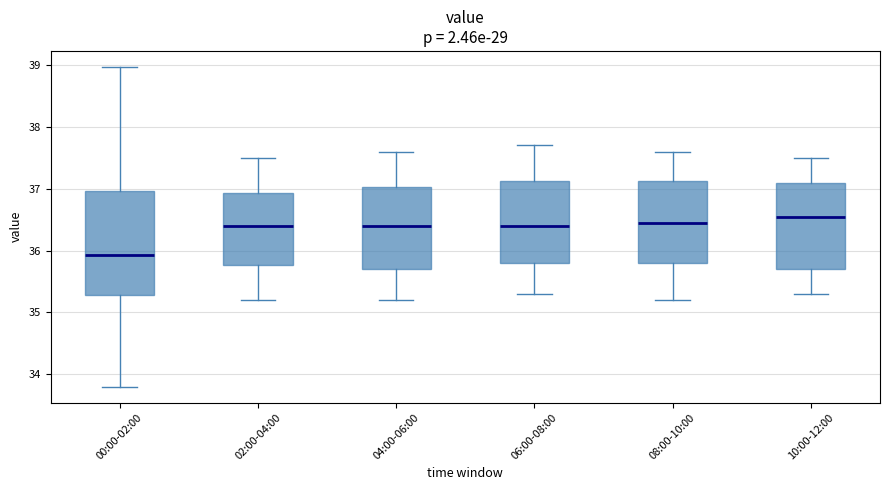

Reading left to right, read every box against the y-axis: the position of its median line, the range the box covers, and the ends of its whiskers. The values are not printed on the chart, so give them approximately, as read against the axis.

00:00-02:00: median 35.9, box 35.3 to 37.0, whiskers 33.8 to 39.0
02:00-04:00: median 36.4, box 35.8 to 36.9, whiskers 35.2 to 37.5
04:00-06:00: median 36.4, box 35.7 to 37.0, whiskers 35.2 to 37.6
06:00-08:00: median 36.4, box 35.8 to 37.1, whiskers 35.3 to 37.7
08:00-10:00: median 36.5, box 35.8 to 37.1, whiskers 35.2 to 37.6
10:00-12:00: median 36.6, box 35.7 to 37.1, whiskers 35.3 to 37.5